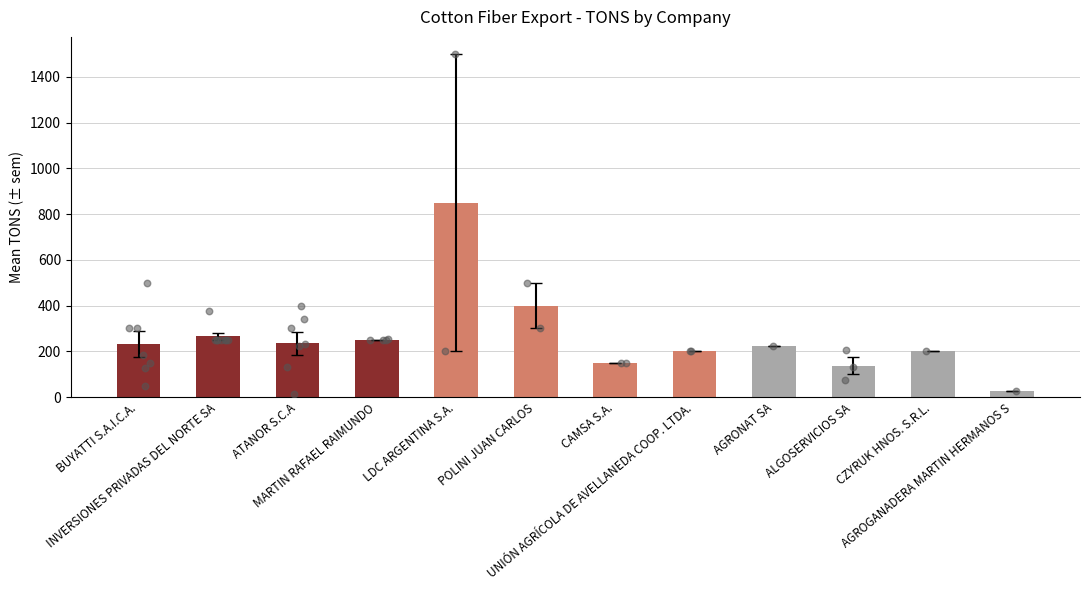

Approximately how many times larger is the value at AGRONAT SA compared to AGROGANADERA MARTIN HERMANOS S?

8.7